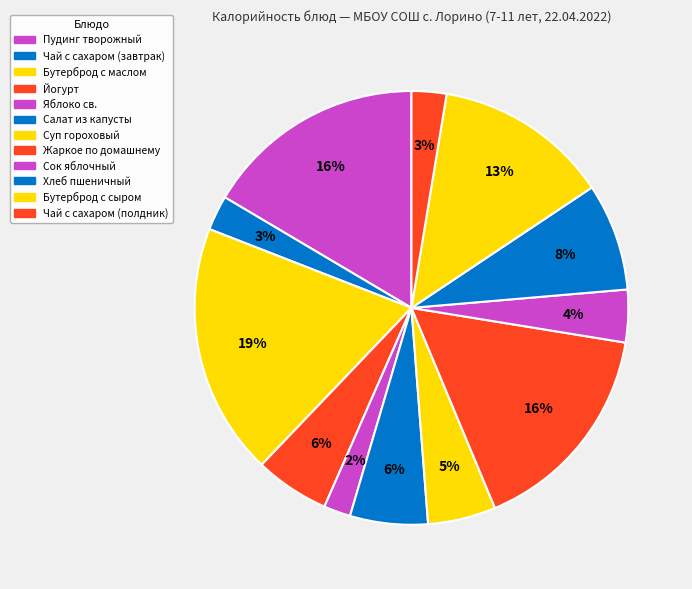

What is the total percentage of Яблоко св. and Чай с сахаром (полдник)?

4.6%